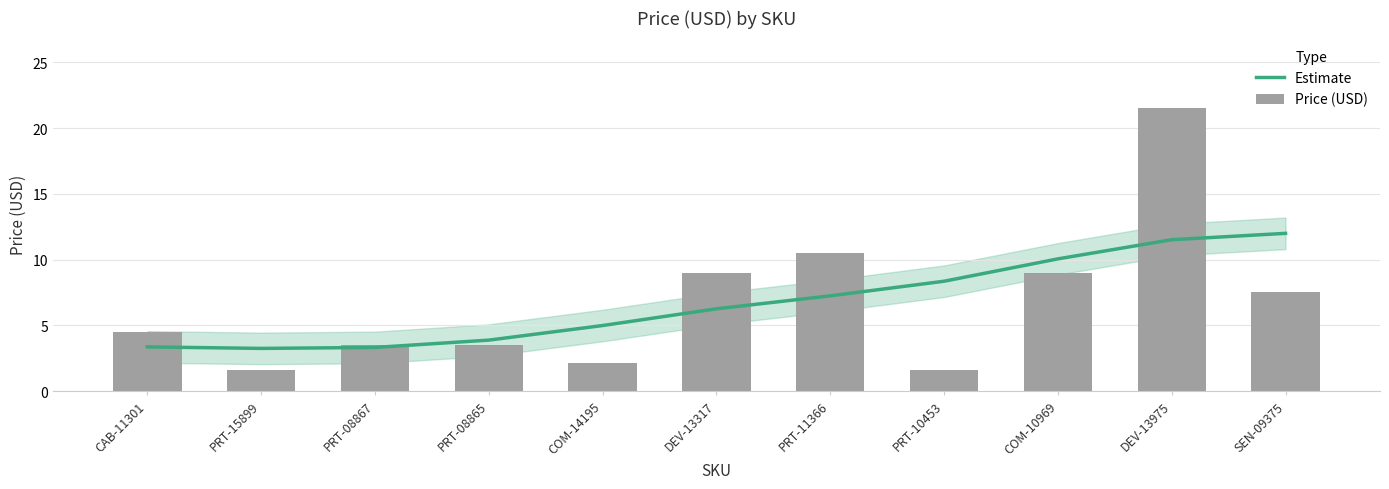

What are all the series names shown in the legend?

Estimate, Price (USD)